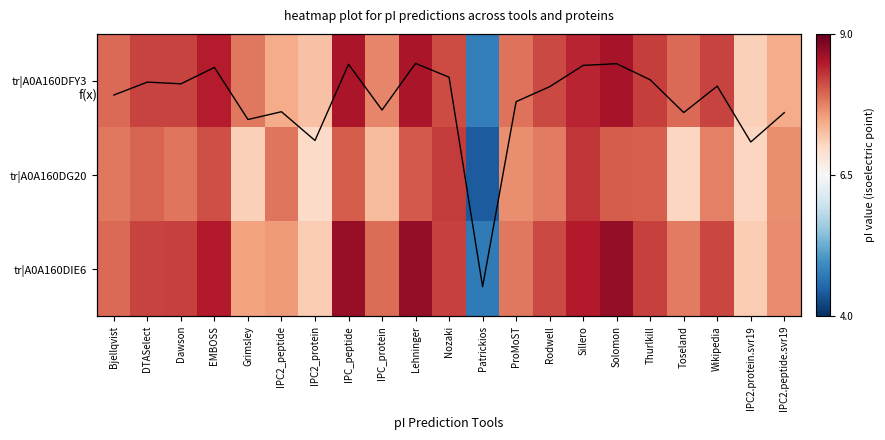

Where does the tr|A0A160DFY3 series first go above 1?

Bjellqvist